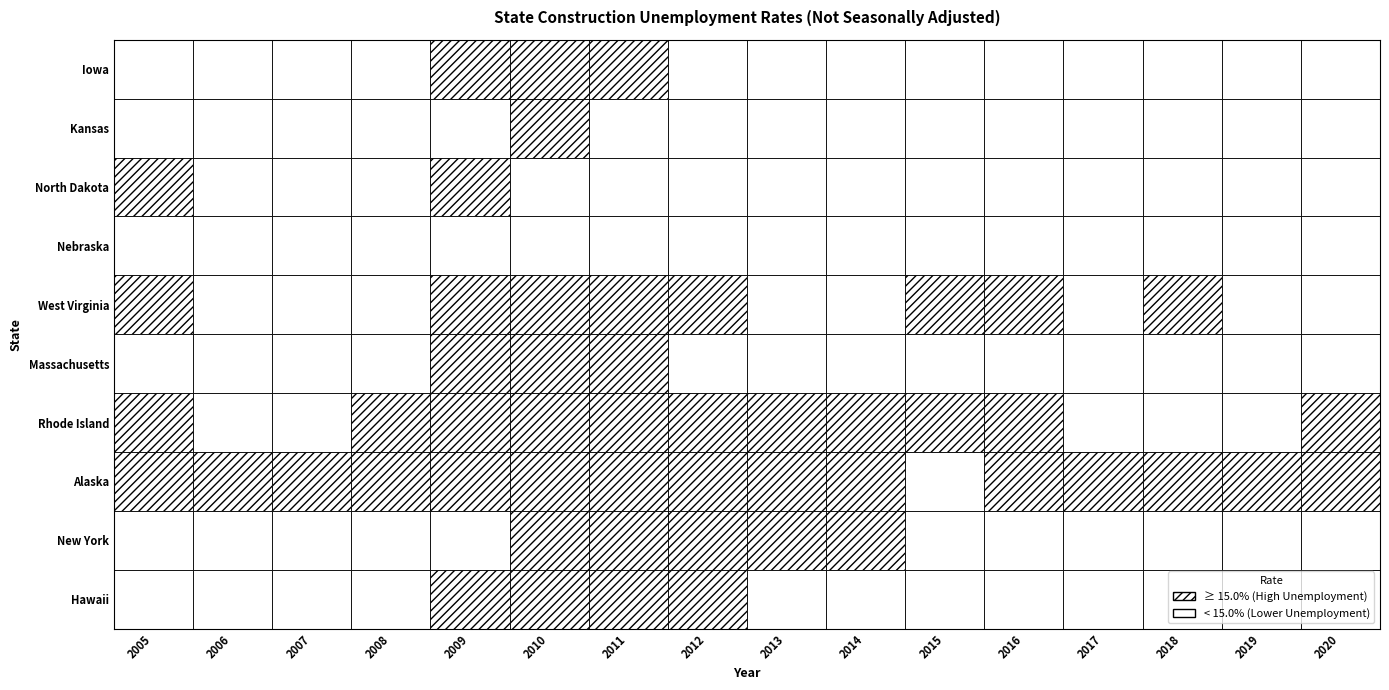

What is the lowest value of the Massachusetts series?

6.8